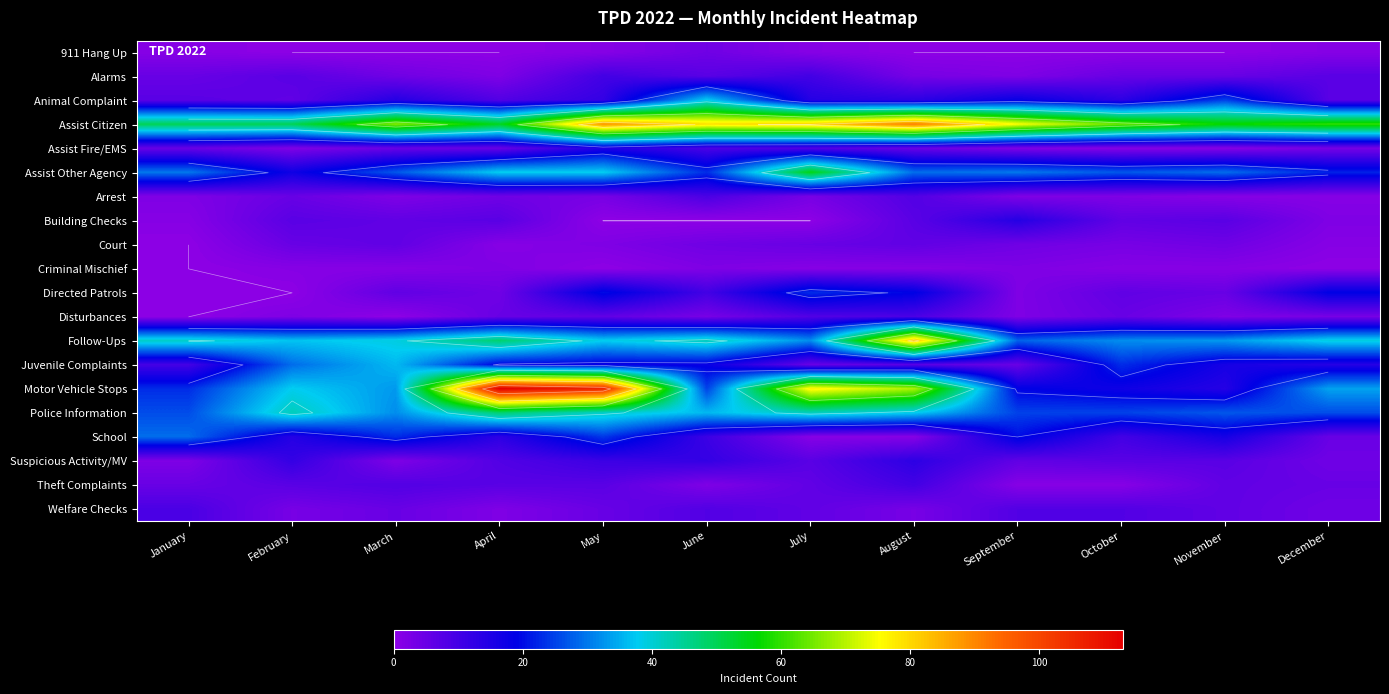

Count the number of data series in this chart.

20